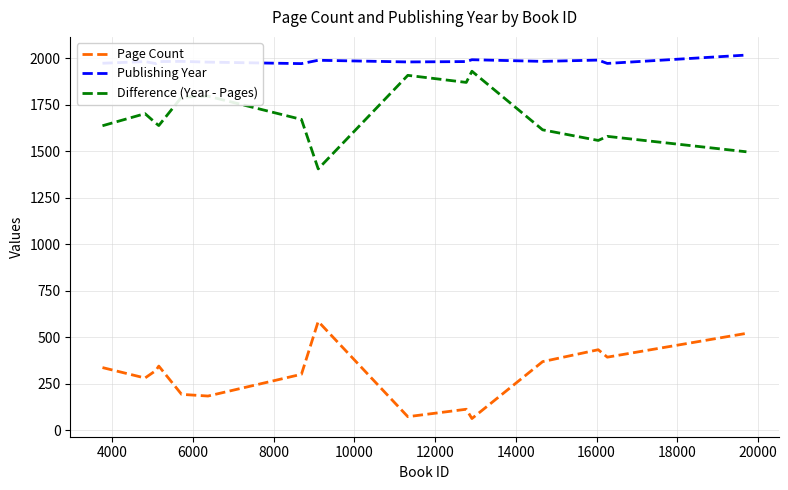

What is the minimum value for Difference (Year - Pages)?

1404